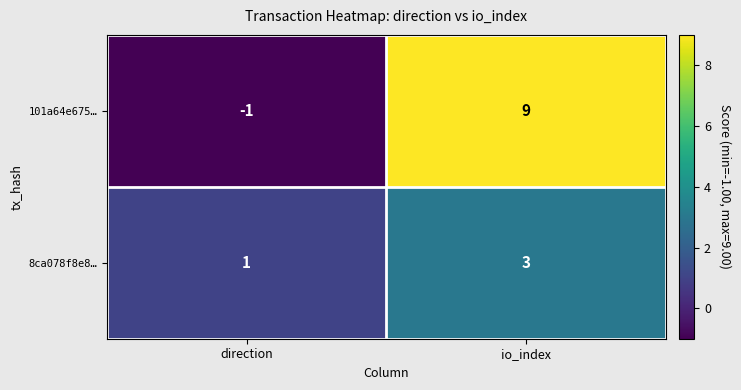

The value of 8ca078f8e8… at io_index is 5. True or false?

False